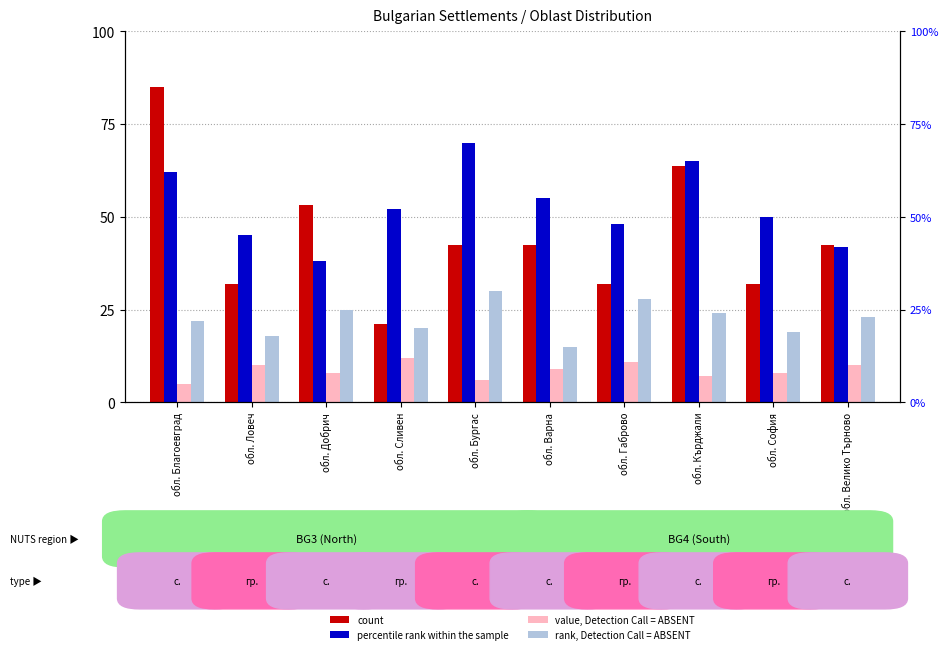

Count the value, Detection Call = ABSENT values in the range 7 to 10.

6